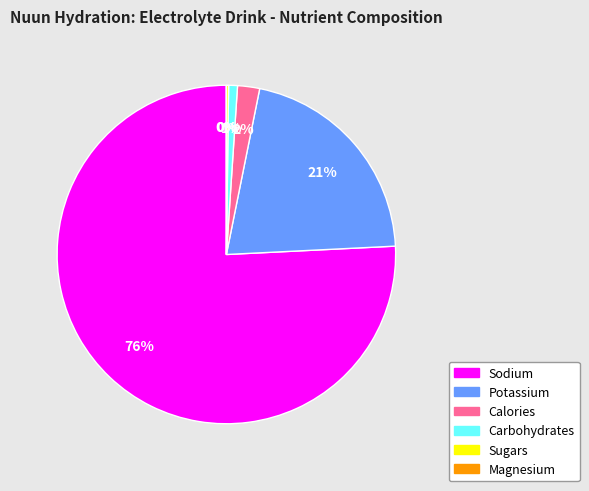

Between Calories and Magnesium, which is larger?

Calories